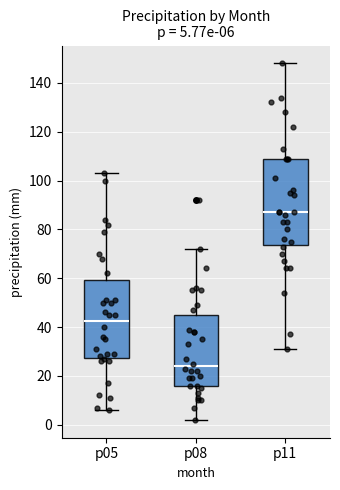

Comparing the boxes themselves (not the whiskers), which one is the tallest?

p11